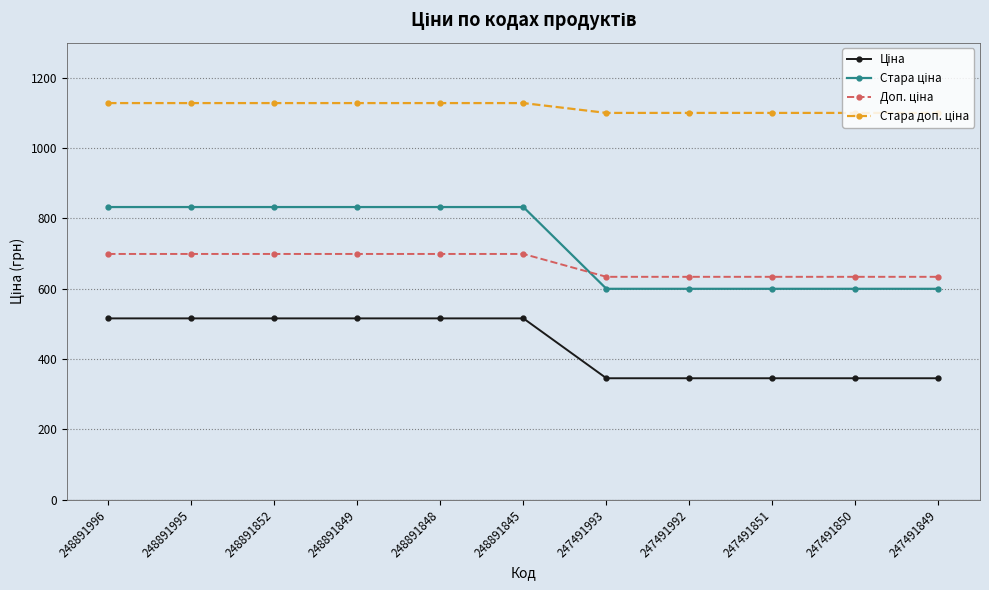

At how many categories does at least one series exceed 431?

11